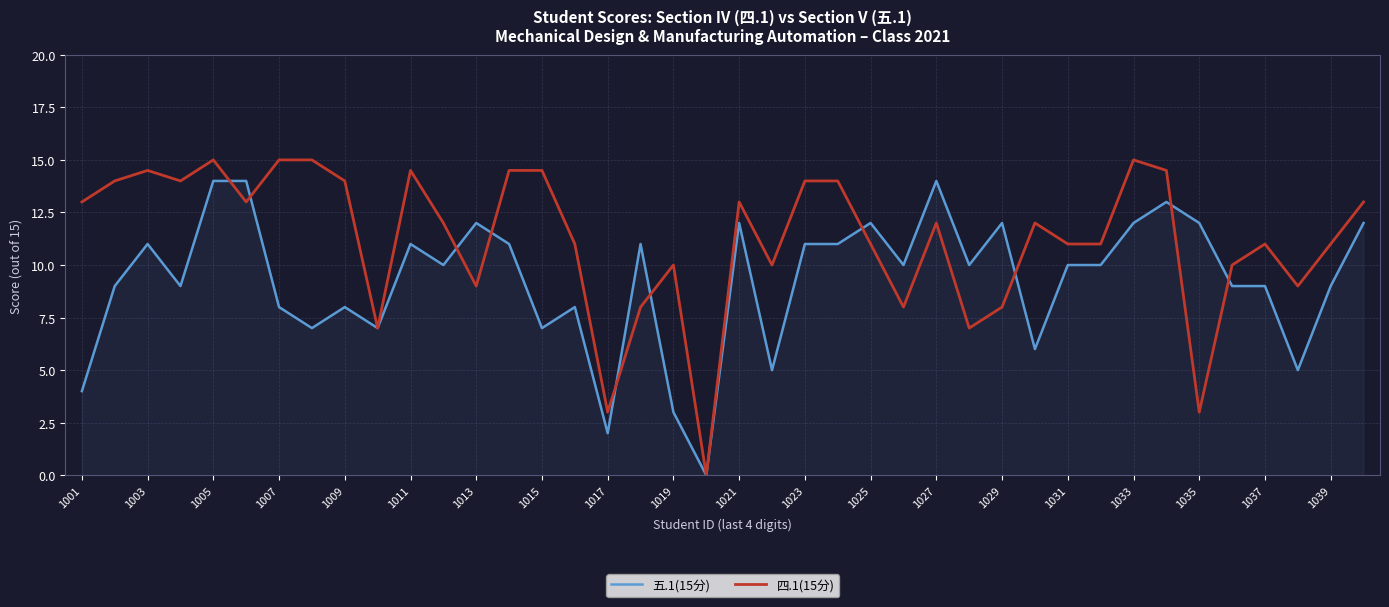

True or false: 四.1(15分) has more than 0 interior local peaks.

True